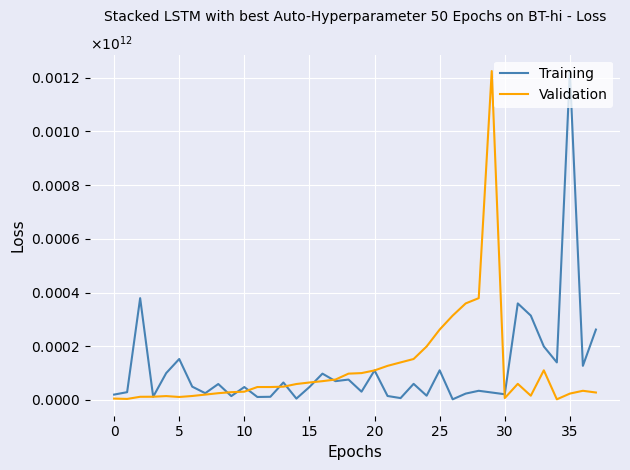

Does the chart have visible grid lines?

Yes